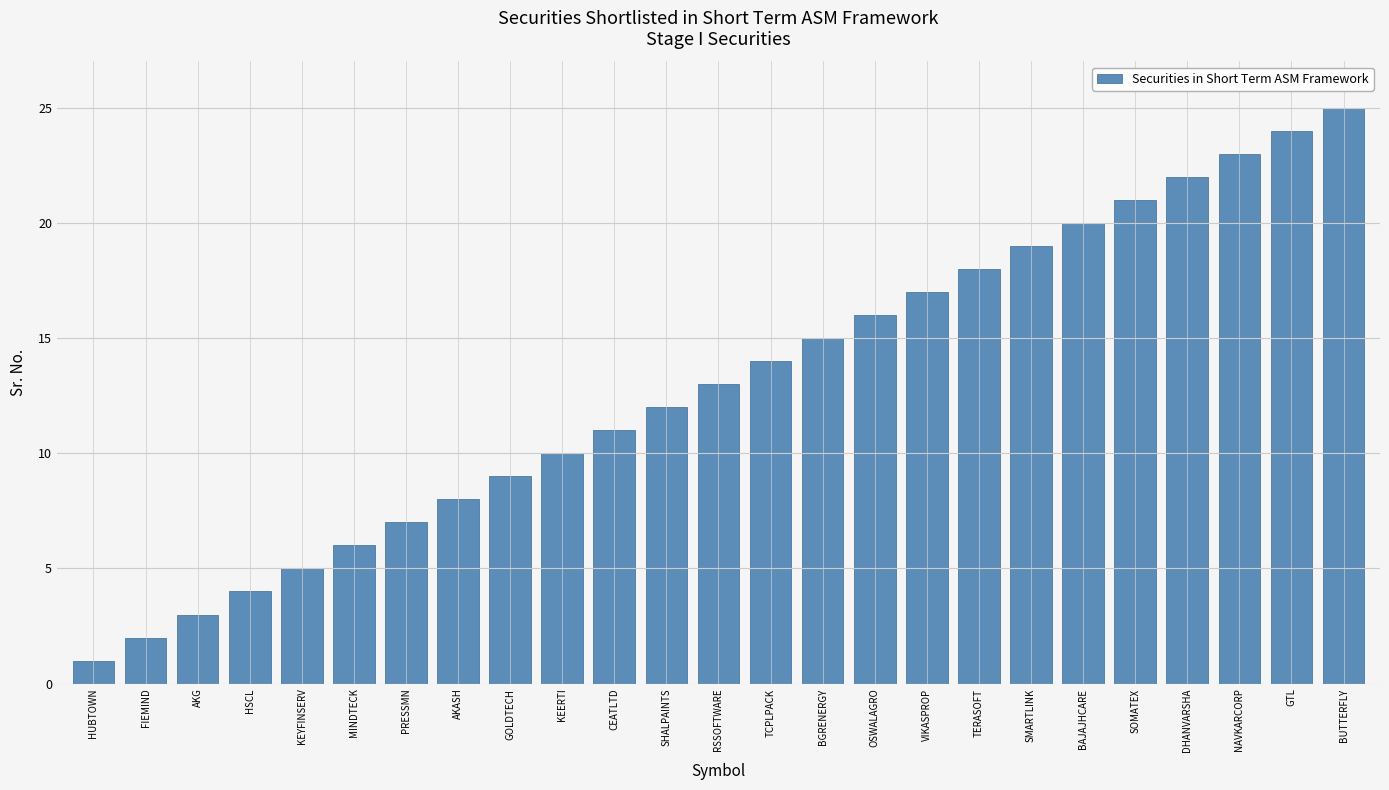

Which category has the lowest value across all series?

HUBTOWN